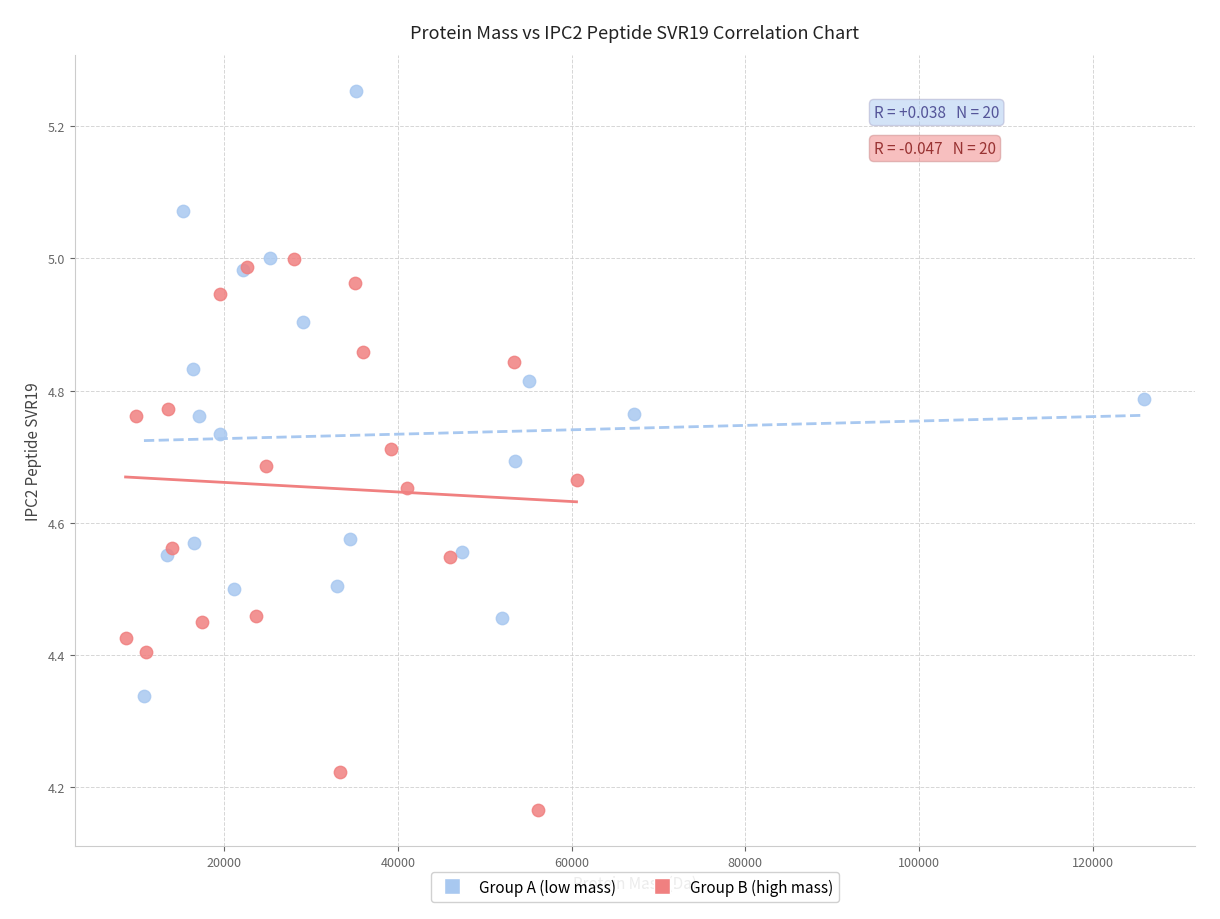

Which series contains the highest Y value?

Group A (low mass)